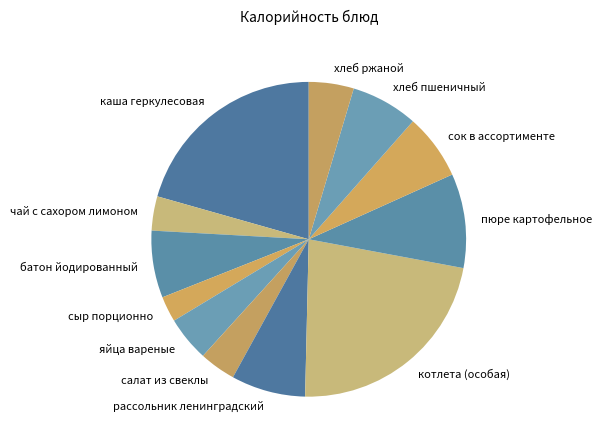

How many segments does this pie chart have?

12